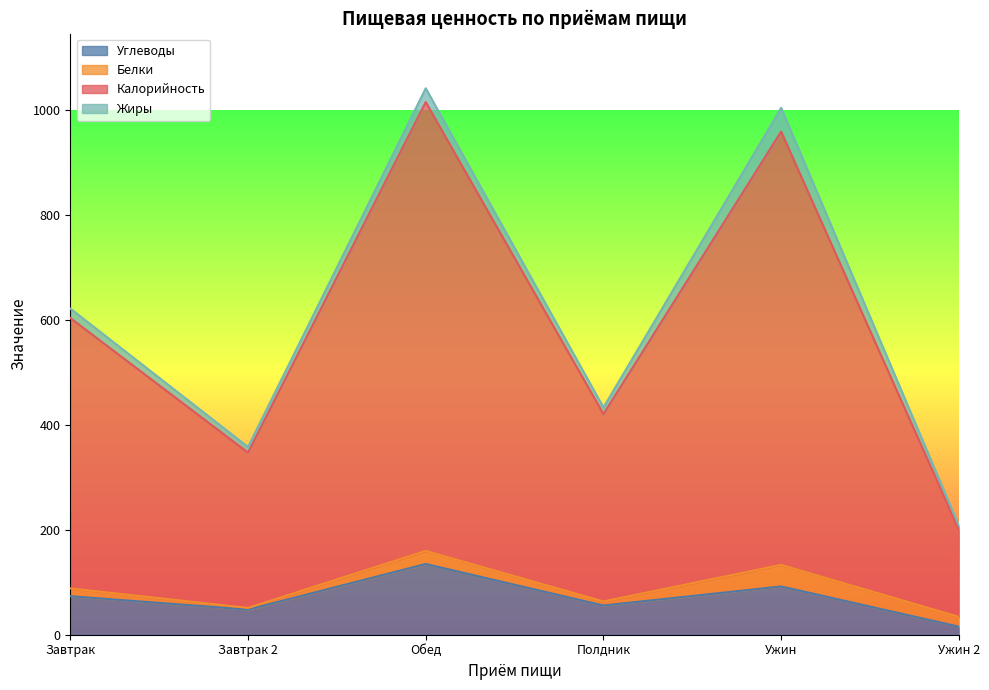

Which category has the lowest value in the Калорийность series?

Ужин 2